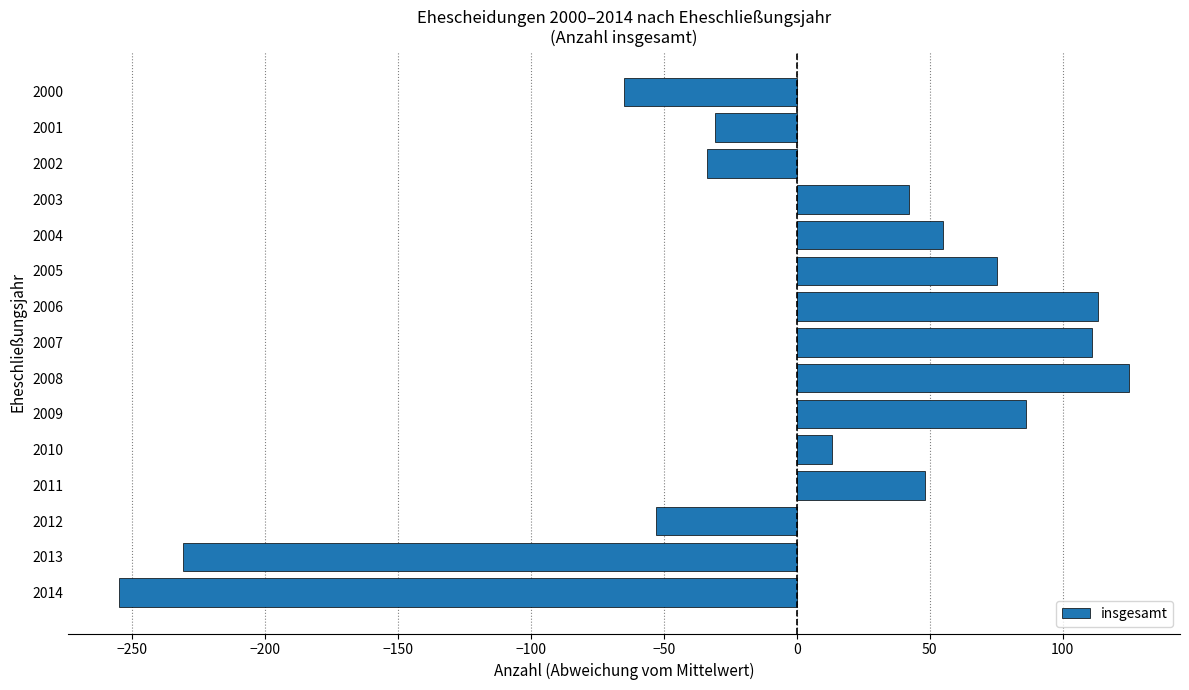

The value at 2004 is 22.8. True or false?

False